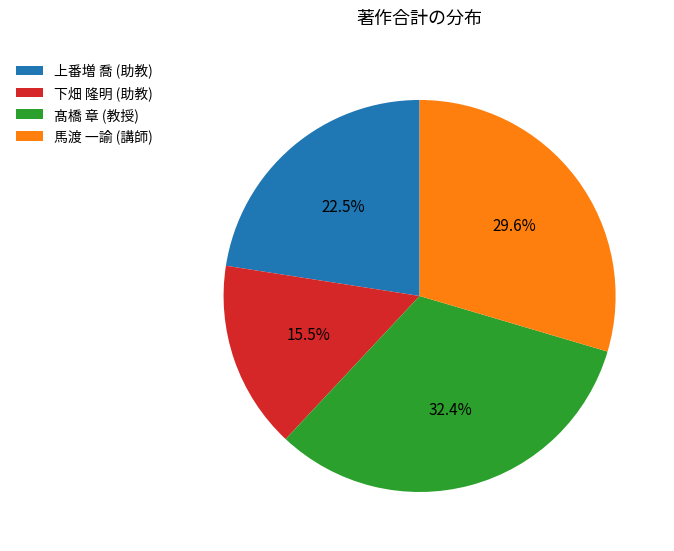

True or false: 馬渡 一諭 (講師) accounts for 38% of the total.

False